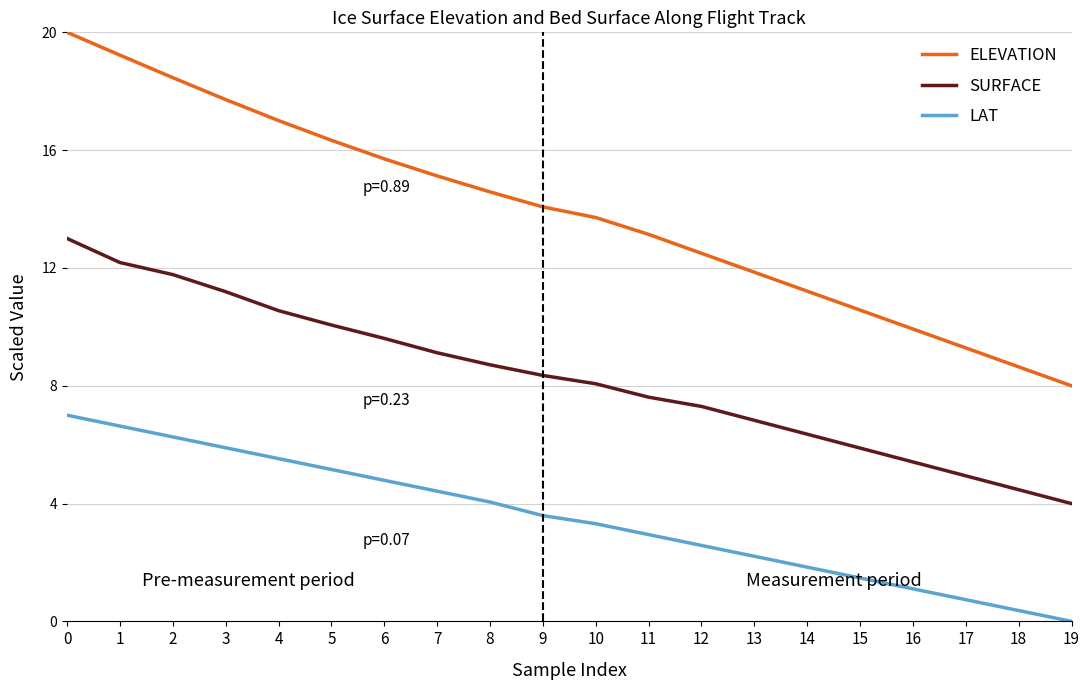

How many lines are shown in the chart?

3